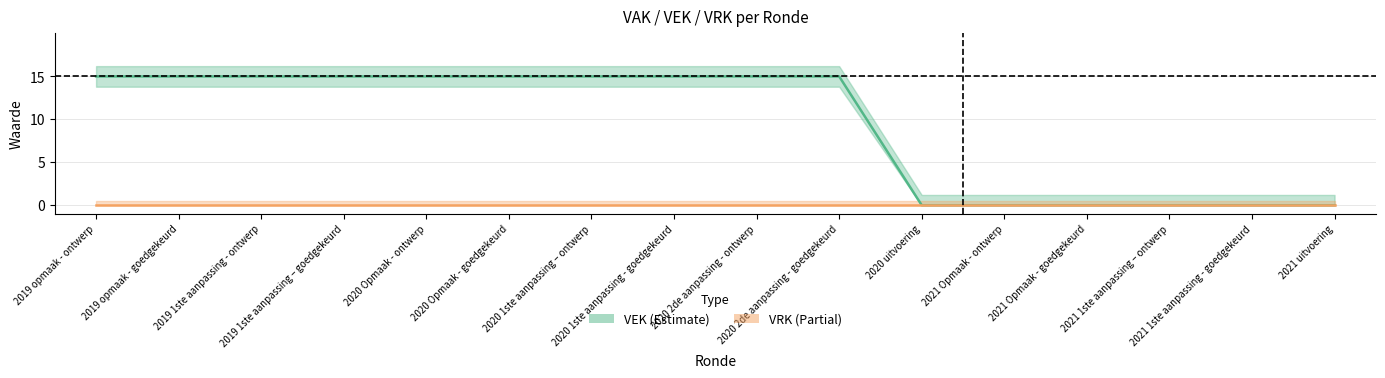

What is the average value?

9